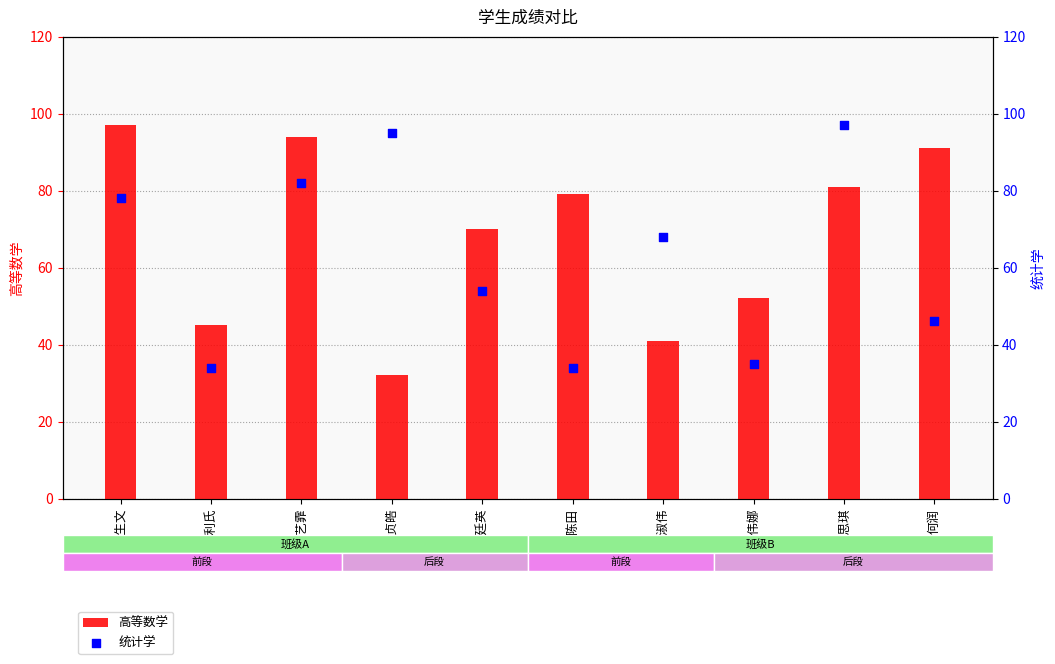

Which series reaches the minimum Y coordinate?

高等数学